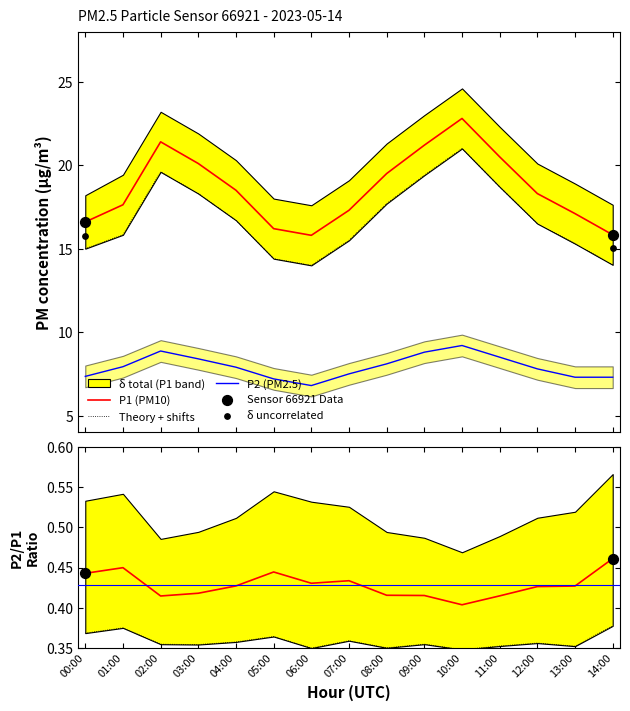

At how many categories does at least one series exceed 12?

15